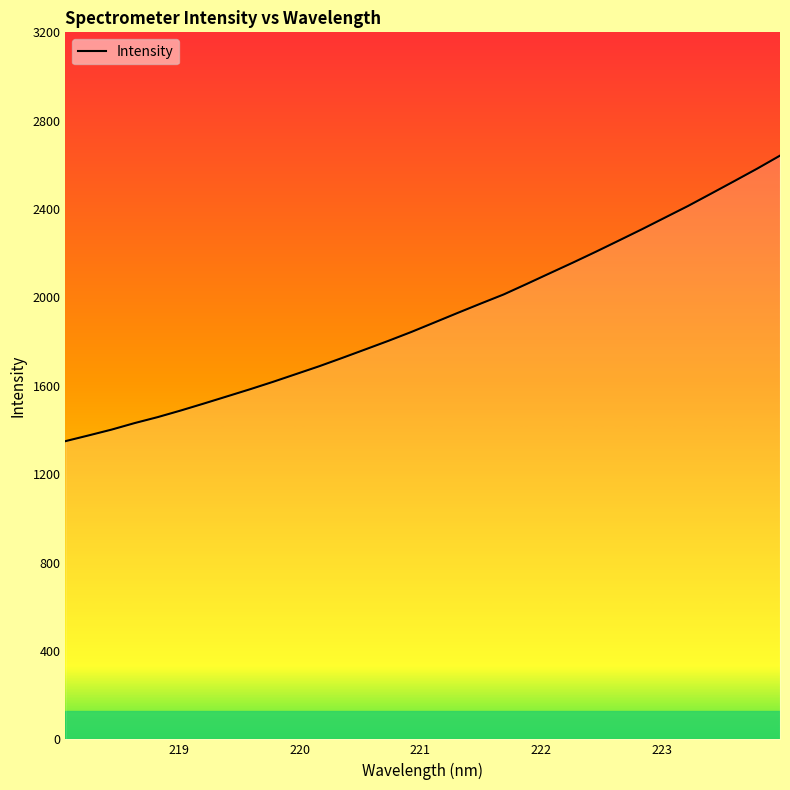

What is the minimum value shown in the chart?

1349.7